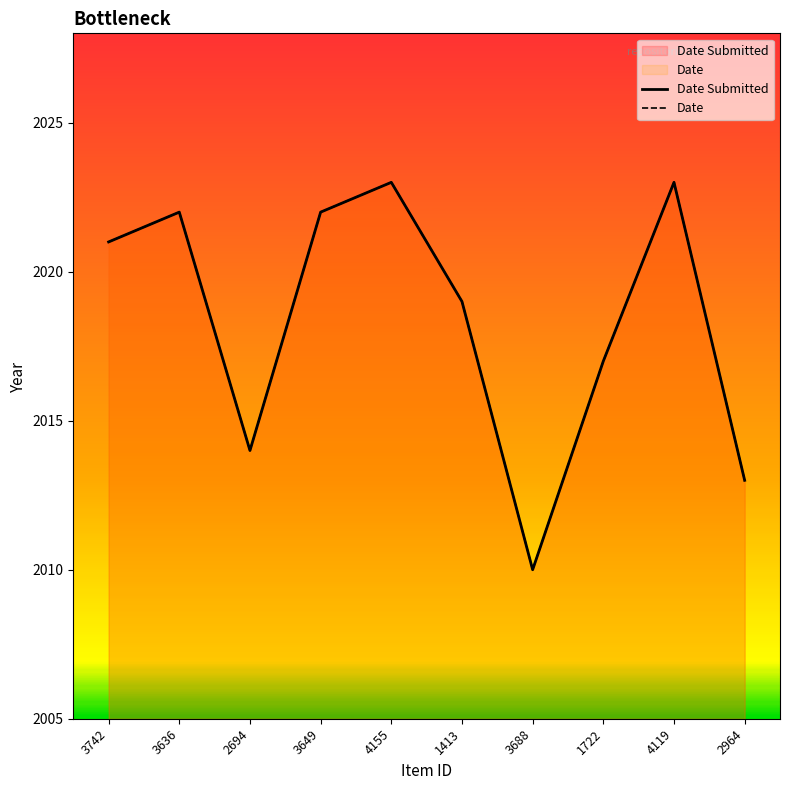

Reading left to right, what are all the values shown in this chart?

Date Submitted: 2021	2022	2014	2022	2023	2019	2010	2017	2023	2013
Date: 2021	2022	2014	2022	2023	2019	2010	2017	2023	2013